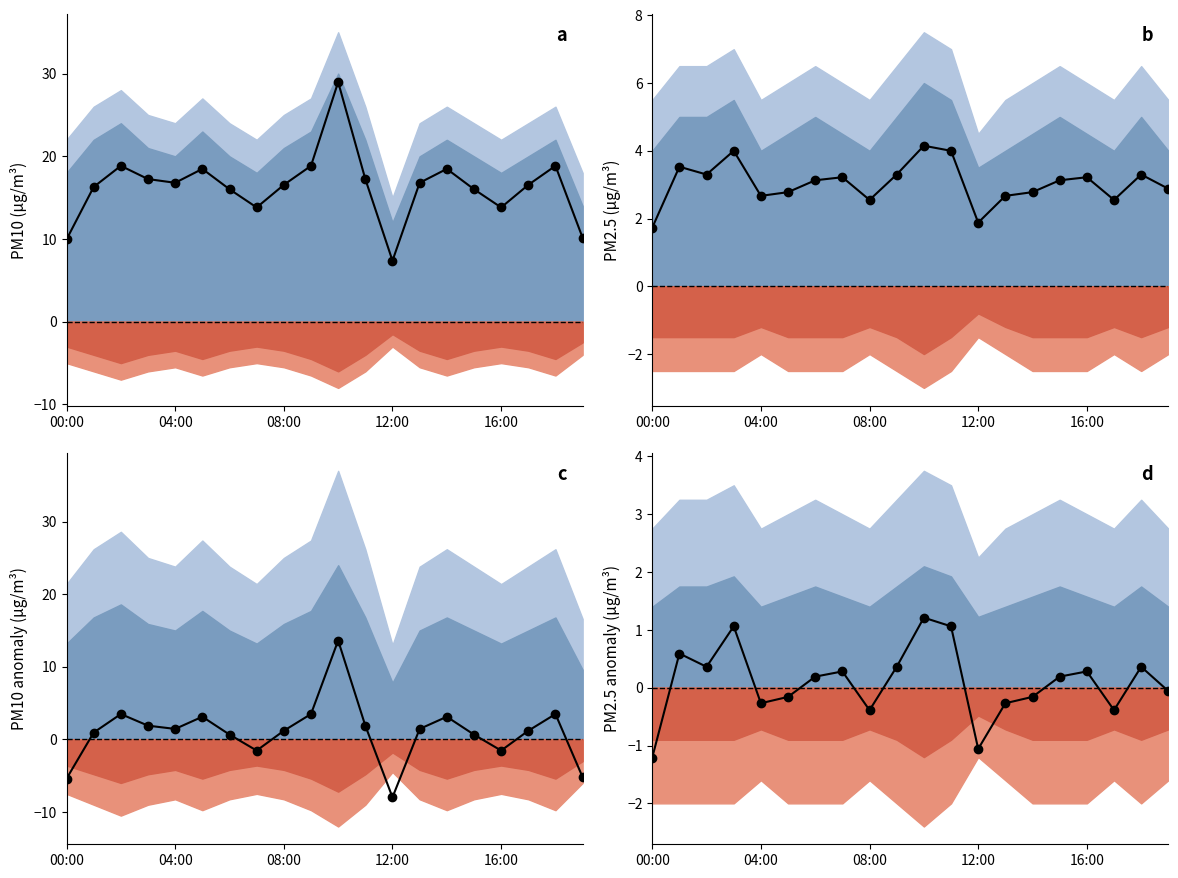

What is the maximum value shown in the chart?

29.0